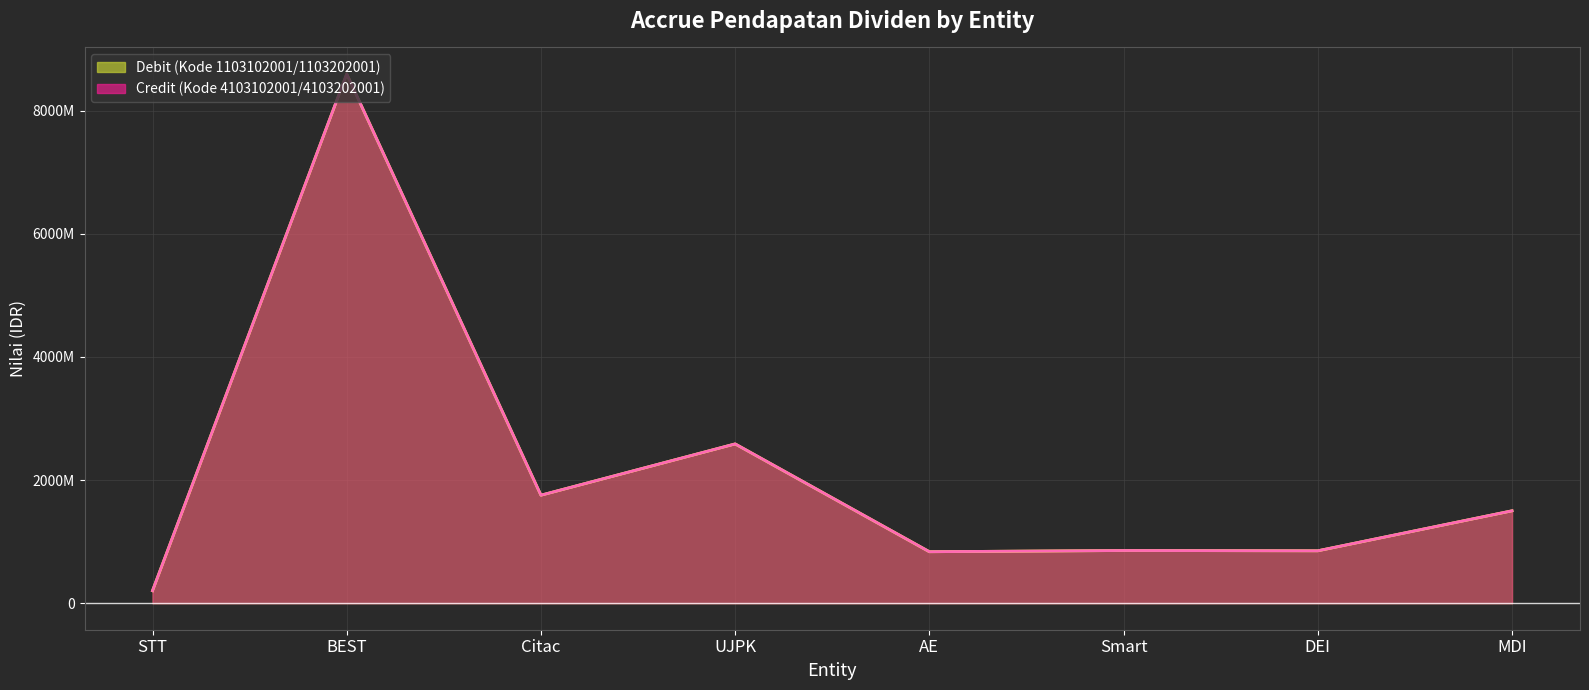

Is it true that Credit (Kode 4103102001/4103202001) (line) equals 856451300 at Smart?

True